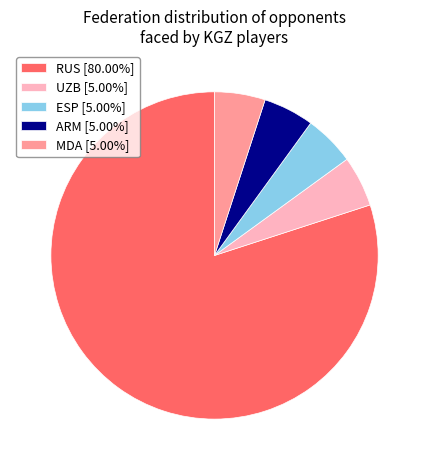

How many slices are in this pie chart?

5